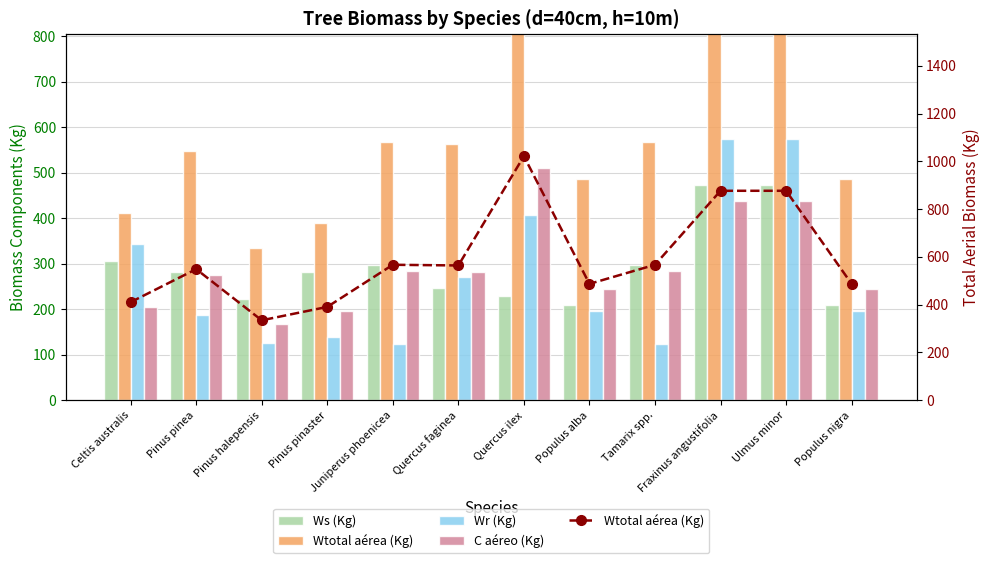

Which category has the highest value in the Ws (Kg) series?

Fraxinus angustifolia